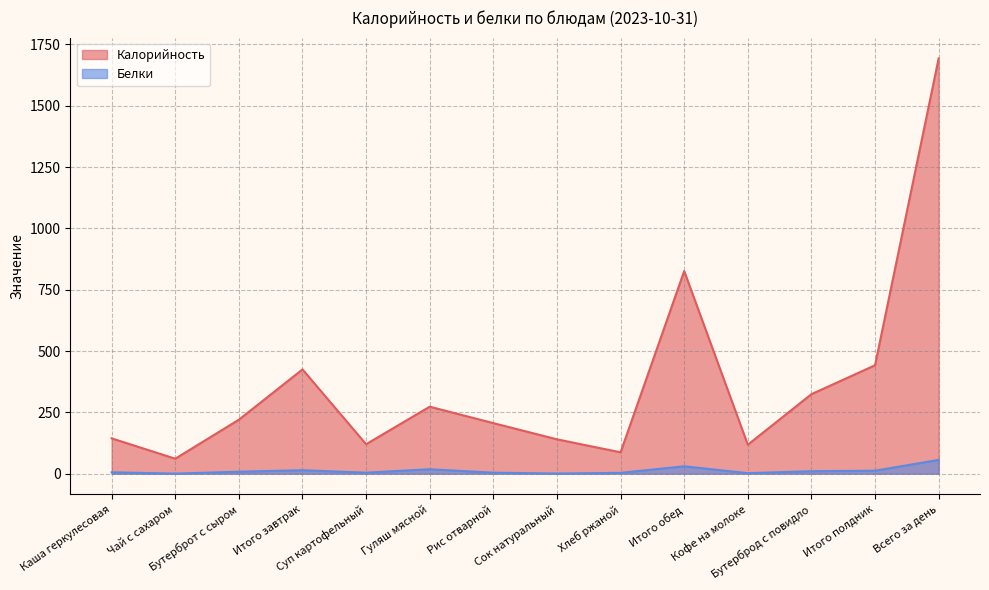

List the series in order of their overall mean, highest first.

Калорийность, Белки